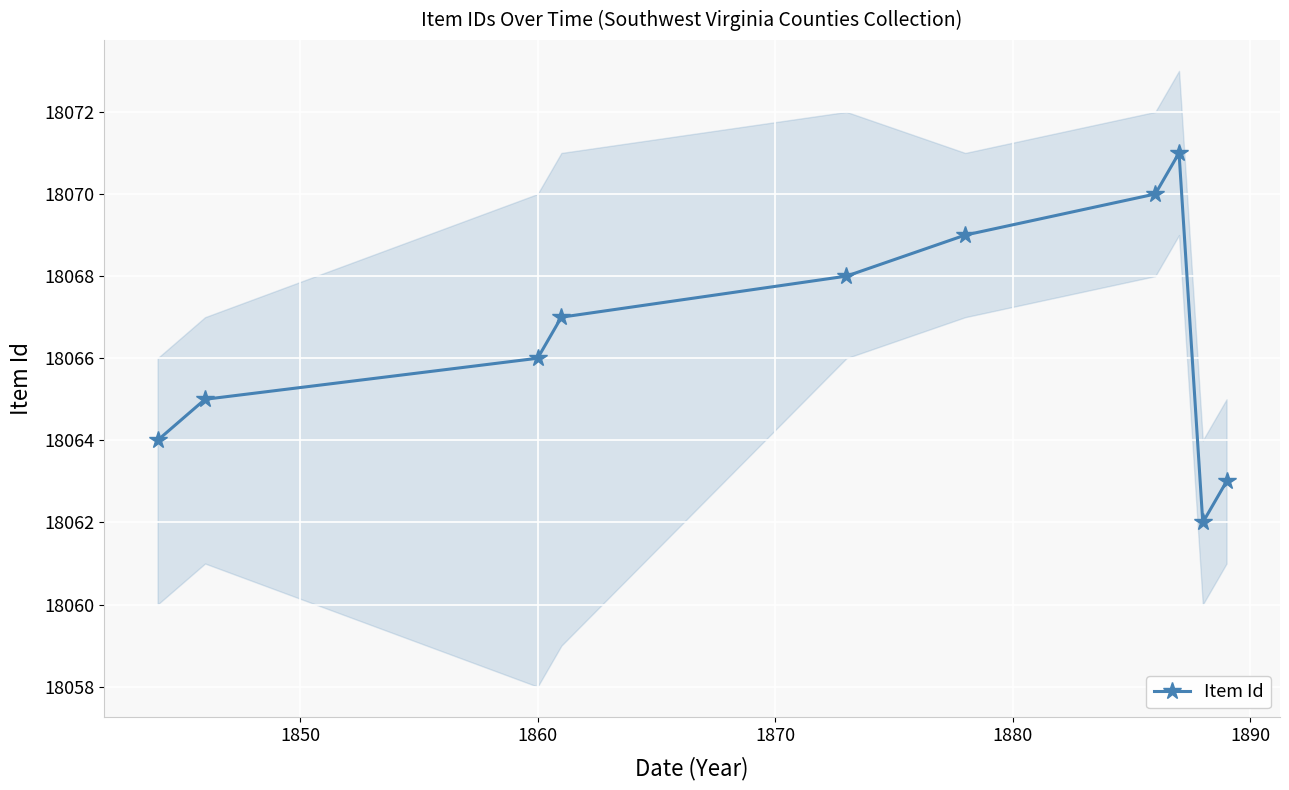

What is the value of the Item Id point at the 3rd from the left?

18066